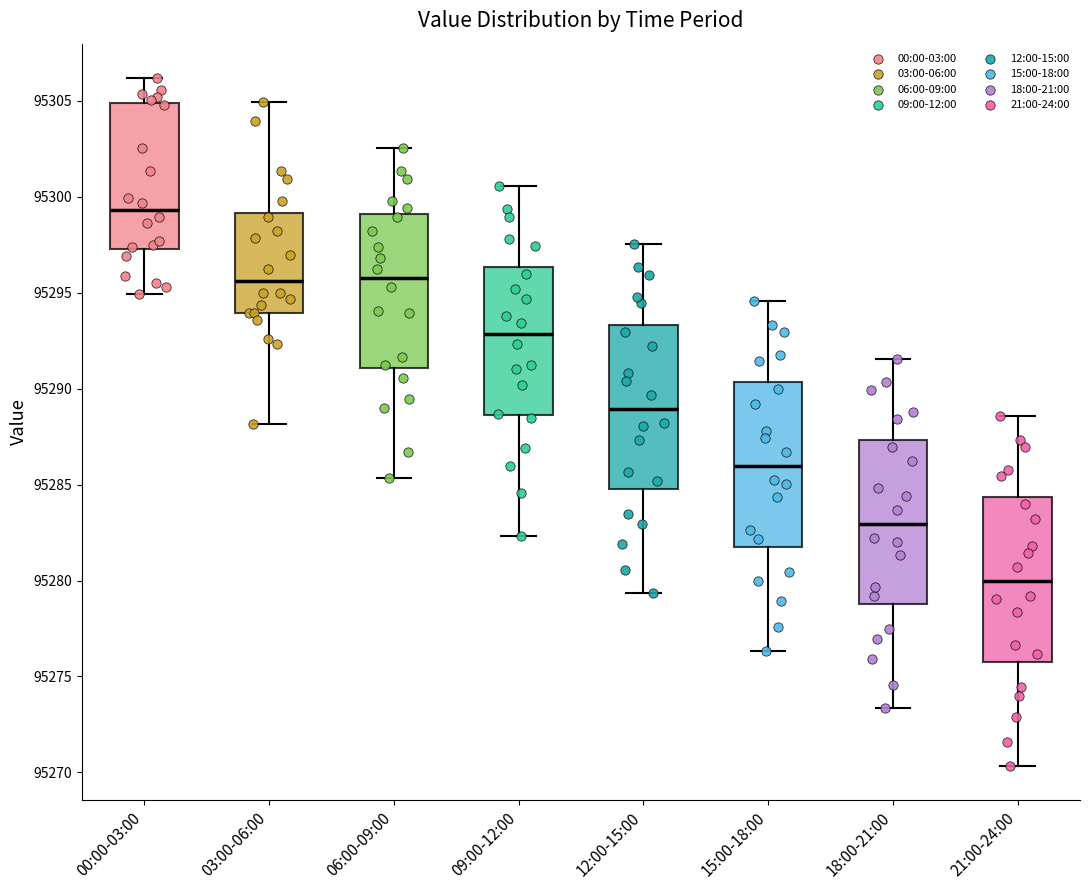

Where is the upper edge of the box for 00:00-03:00 on the y-axis? The values are not printed on the chart, so give them approximately, as read against the axis.

95305.0